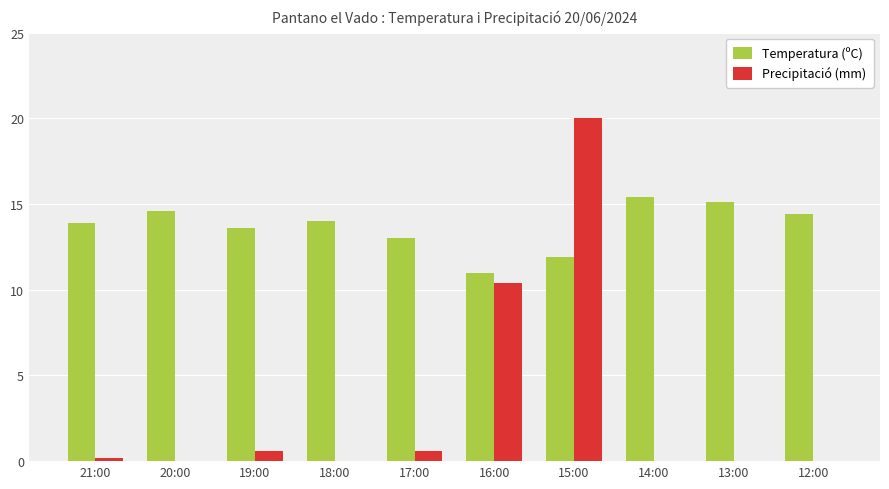

At which category is the sum across all series the highest?

15:00